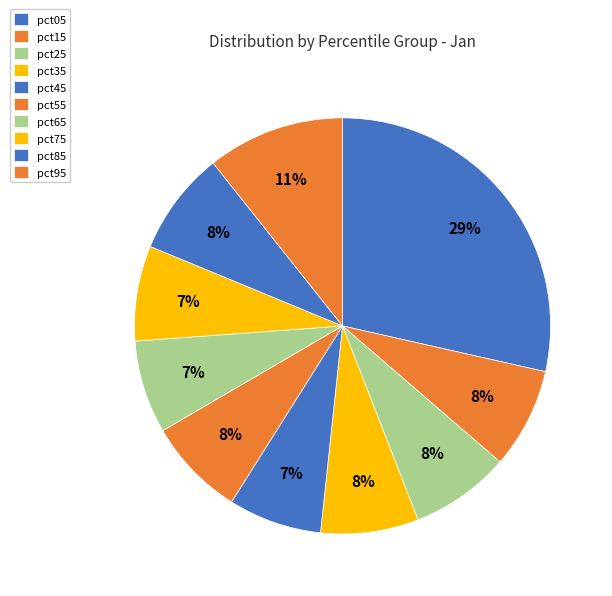

Rank the categories by value from highest to lowest.

pct05, pct95, pct85, pct15, pct25, pct55, pct35, pct75, pct45, pct65